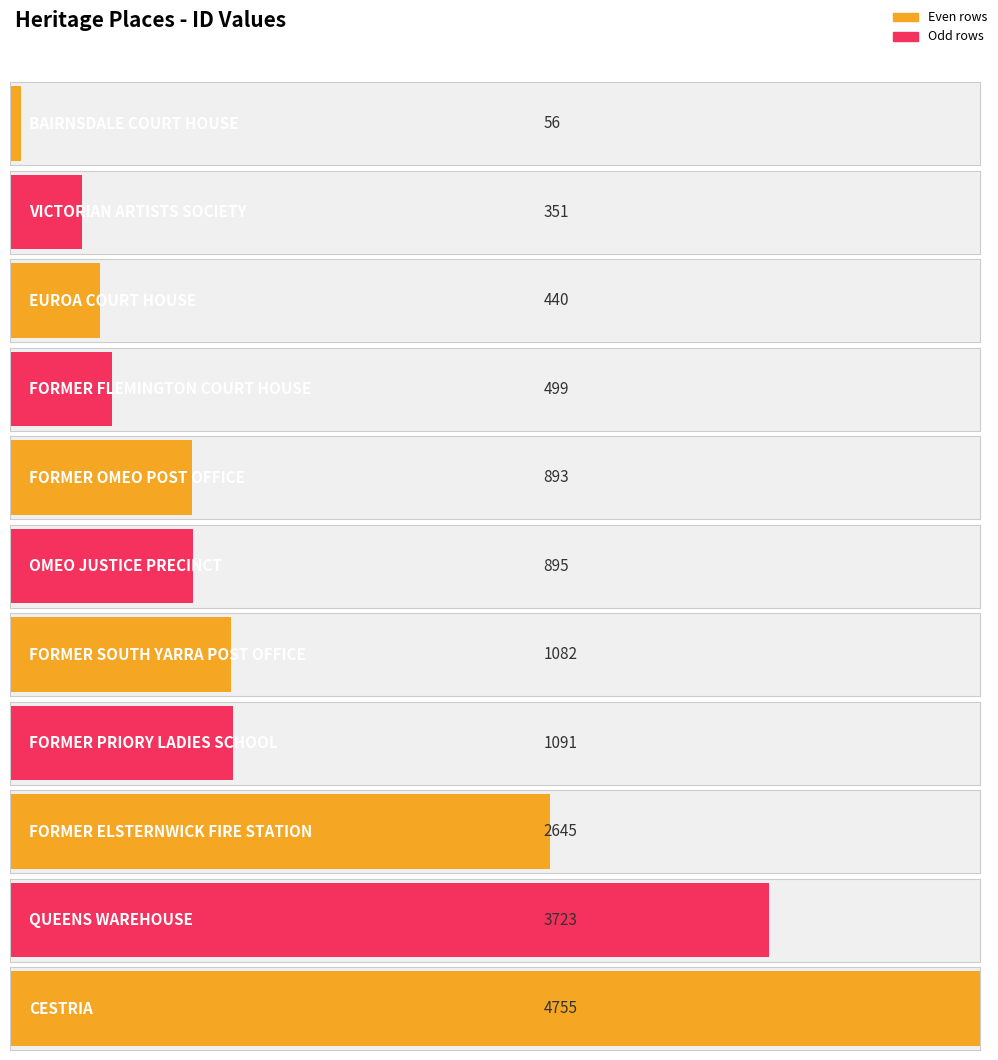

Which label corresponds to the smallest value in the chart?

BAIRNSDALE COURT HOUSE